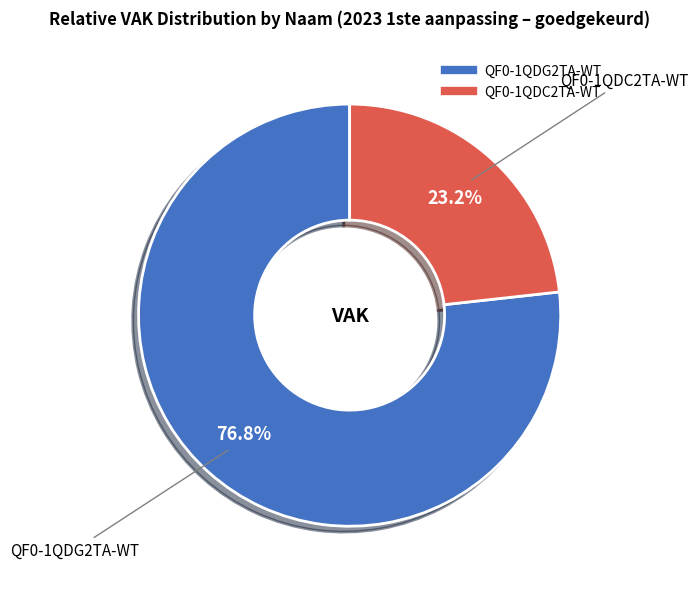

To the nearest percent, what is the difference between the QF0-1QDC2TA-WT and QF0-1QDG2TA-WT slice percentages?

54%